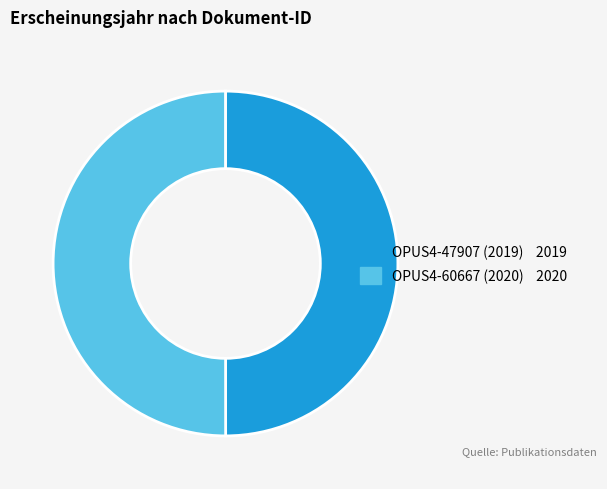

Count the number of slices in the pie.

2